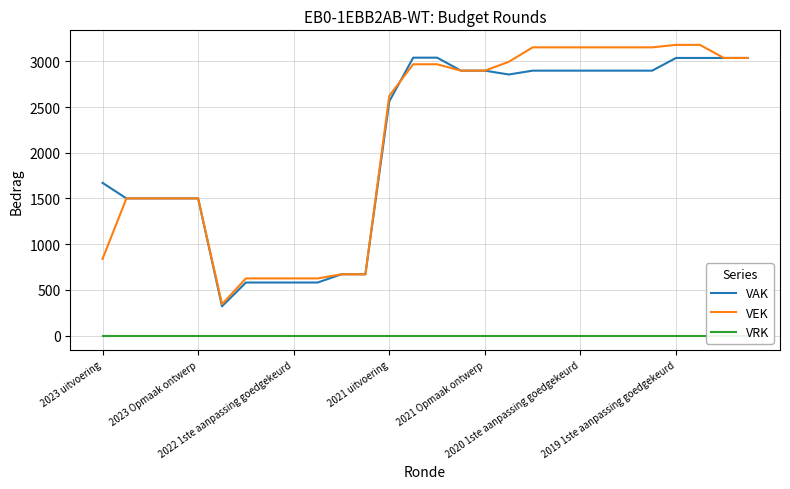

At which label is VEK closest to 1762?

2023 Opmaak ontwerp